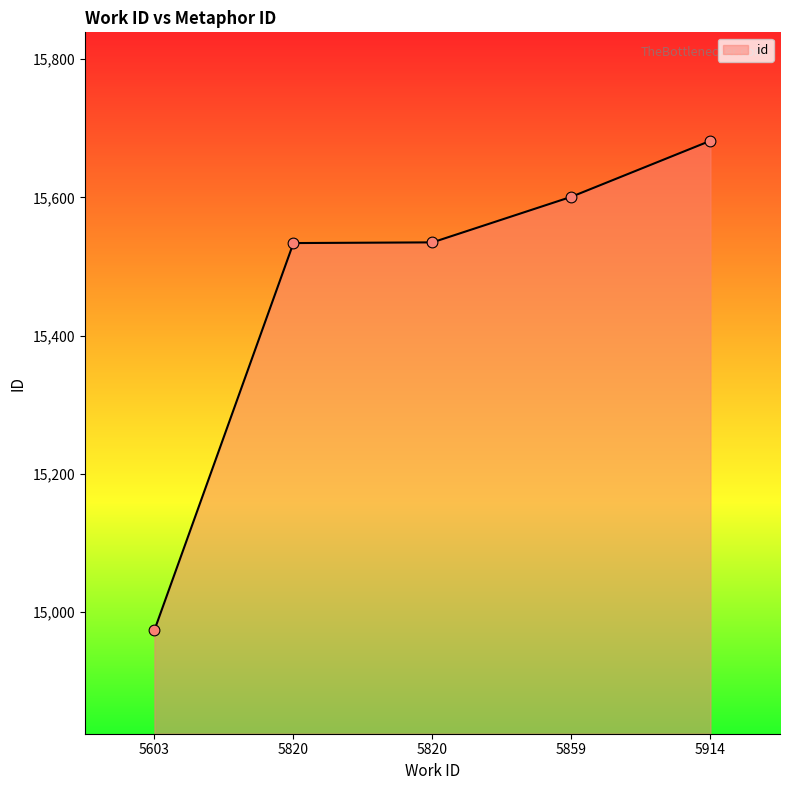

Which has a higher value, 5820 or 5914?

5914